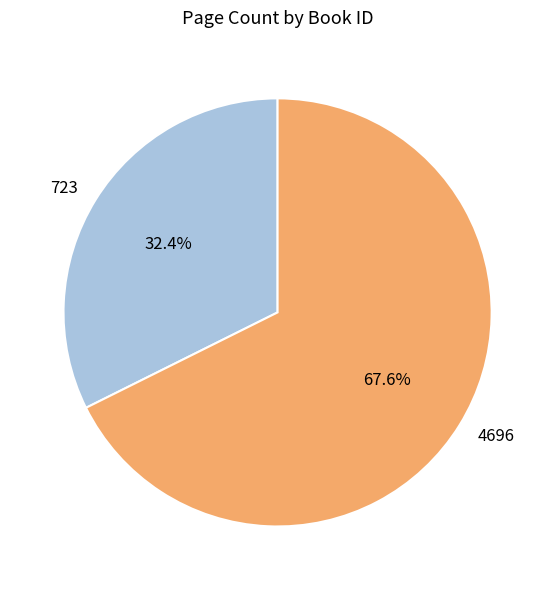

How many slices are in this pie chart?

2